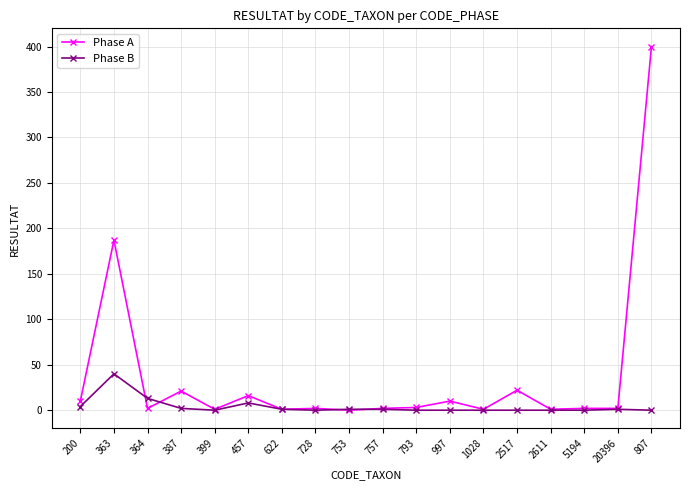

What is the label of the 12th point from the right?

622